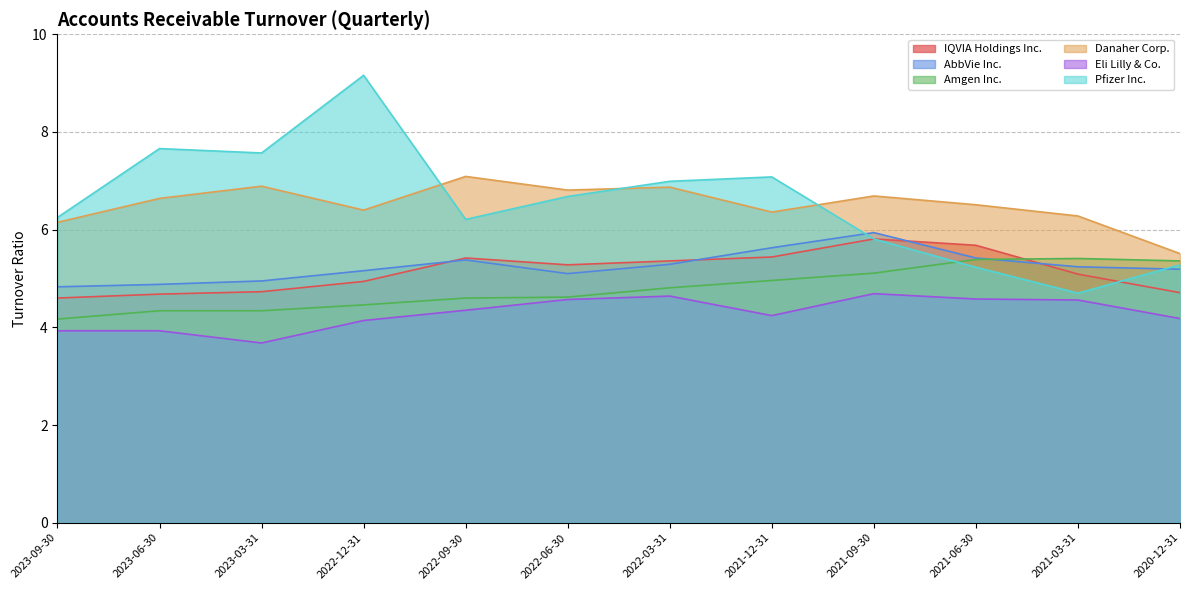

What is the value of the AbbVie Inc. point at the 2nd from the left?

4.9